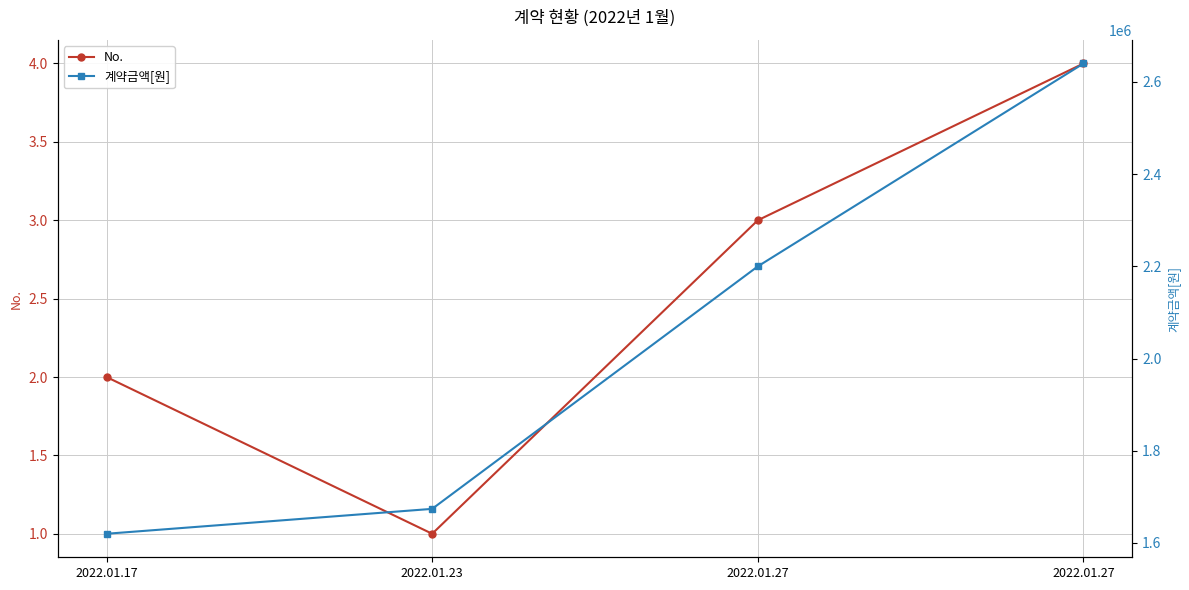

At how many categories does at least one series exceed 429299?

4